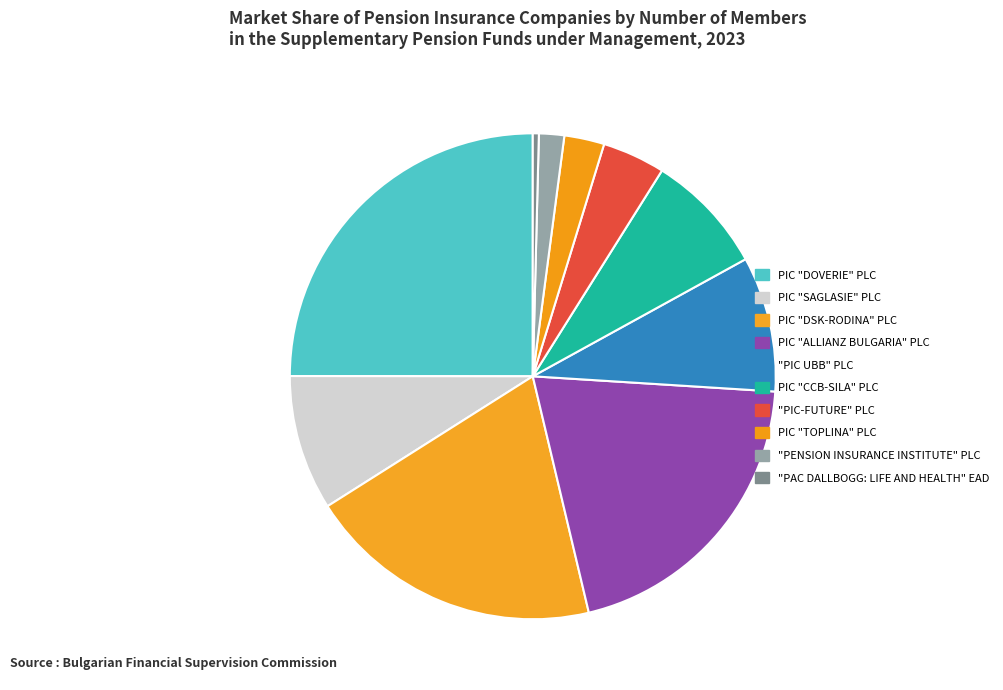

Which has a higher value, PIC "DSK-RODINA" PLC or PIC "DOVERIE" PLC?

PIC "DOVERIE" PLC